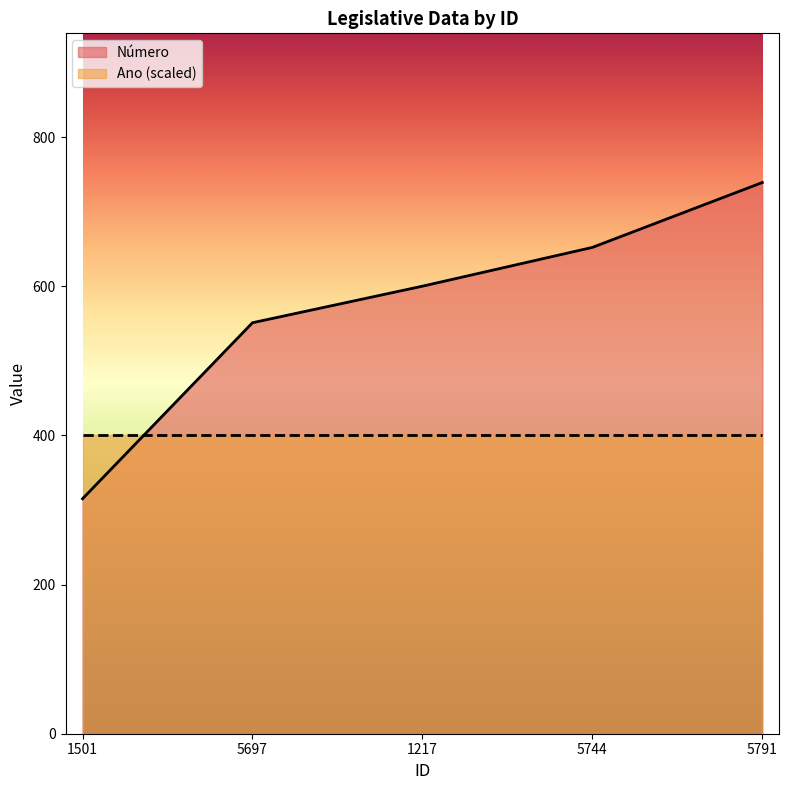

The value at 5697 is 551. True or false?

True